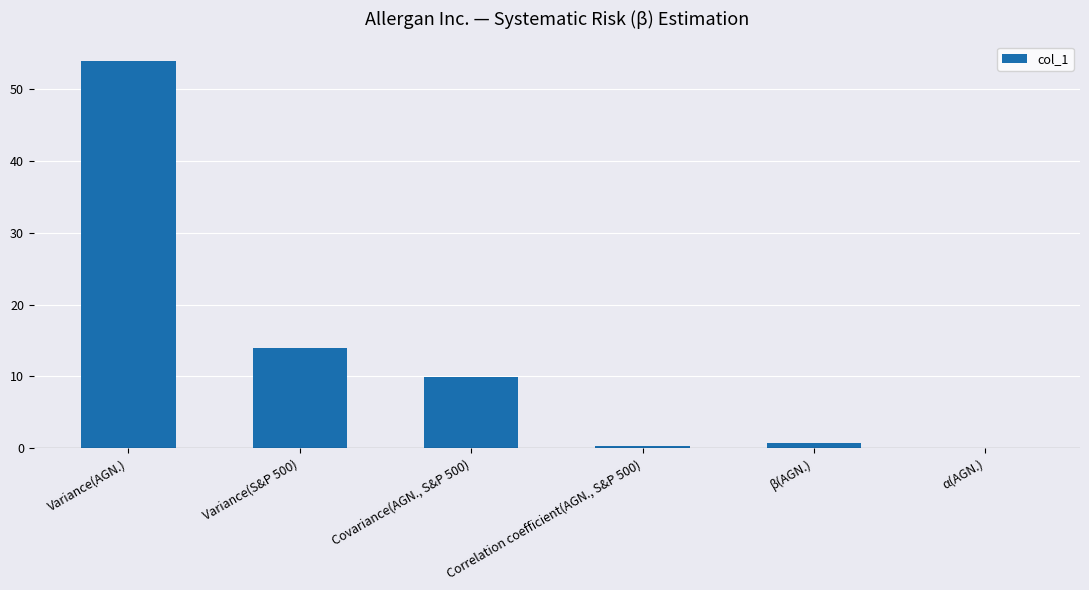

Is it true that the value at Variance(S&P 500) is 24.6?

False